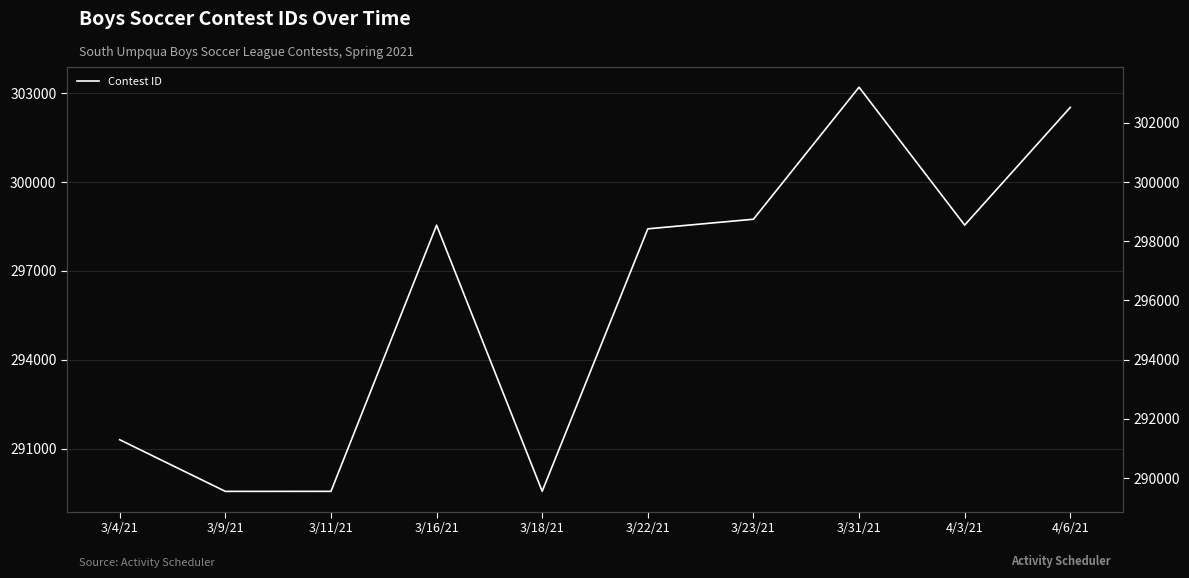

What position from the left is 4/6/21?

10